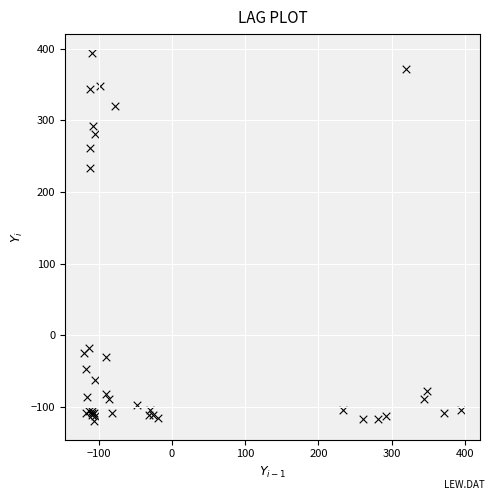

What Y value in the scatter plot is closest to 137?

233.8